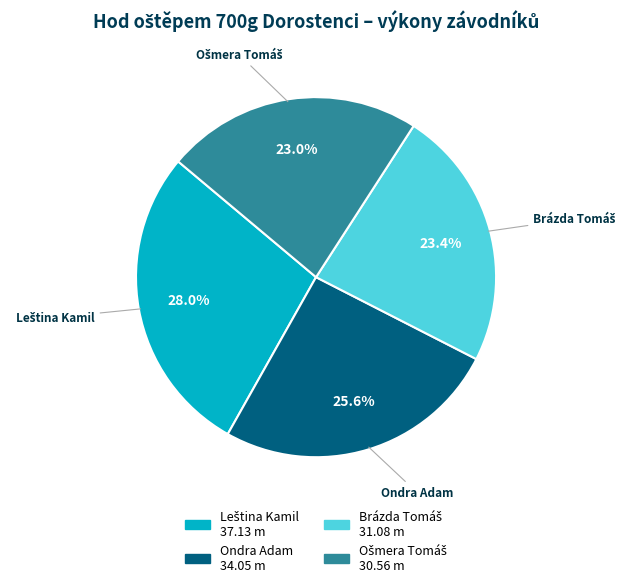

Is there a majority slice in this chart?

No